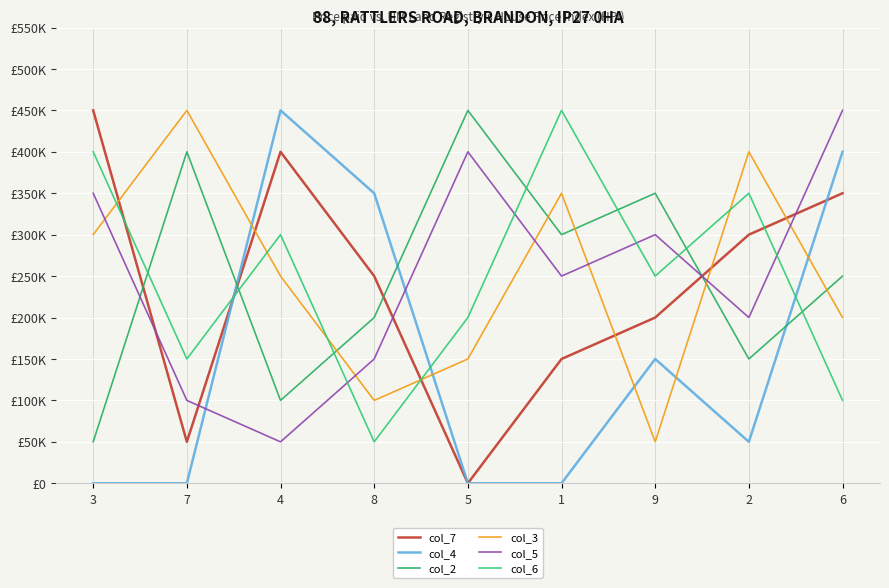

List the labels in order of col_6 value, smallest first.

8, 6, 7, 5, 9, 4, 2, 3, 1